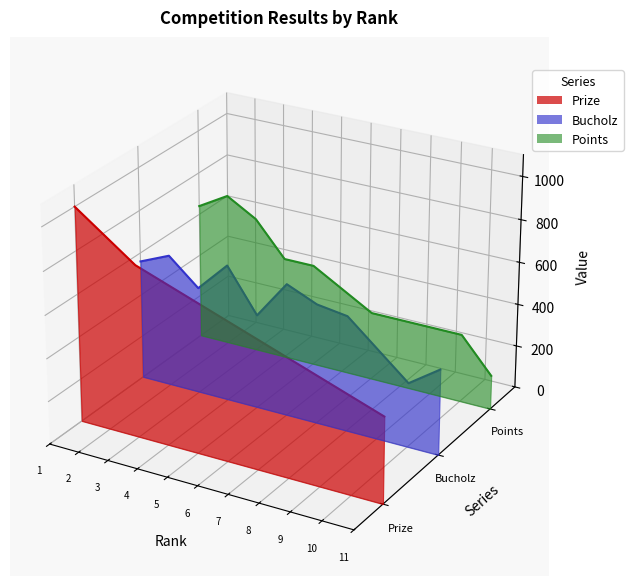

Is the value of Points at 5 greater than the value of Prize at 6?

Yes